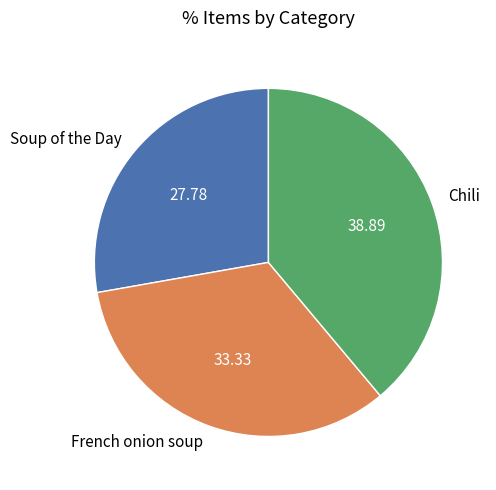

Which category has the biggest portion of the pie?

Chili